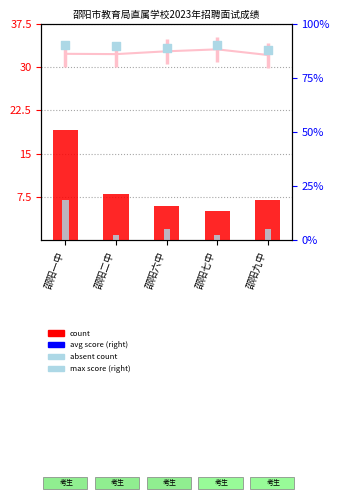

Which series reaches the minimum Y coordinate?

absent count